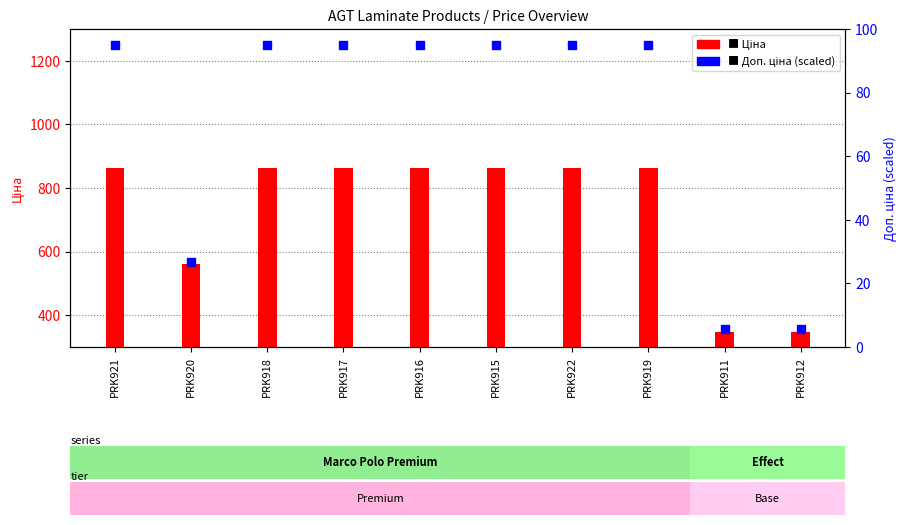

Which series has the largest total across all categories?

Ціна